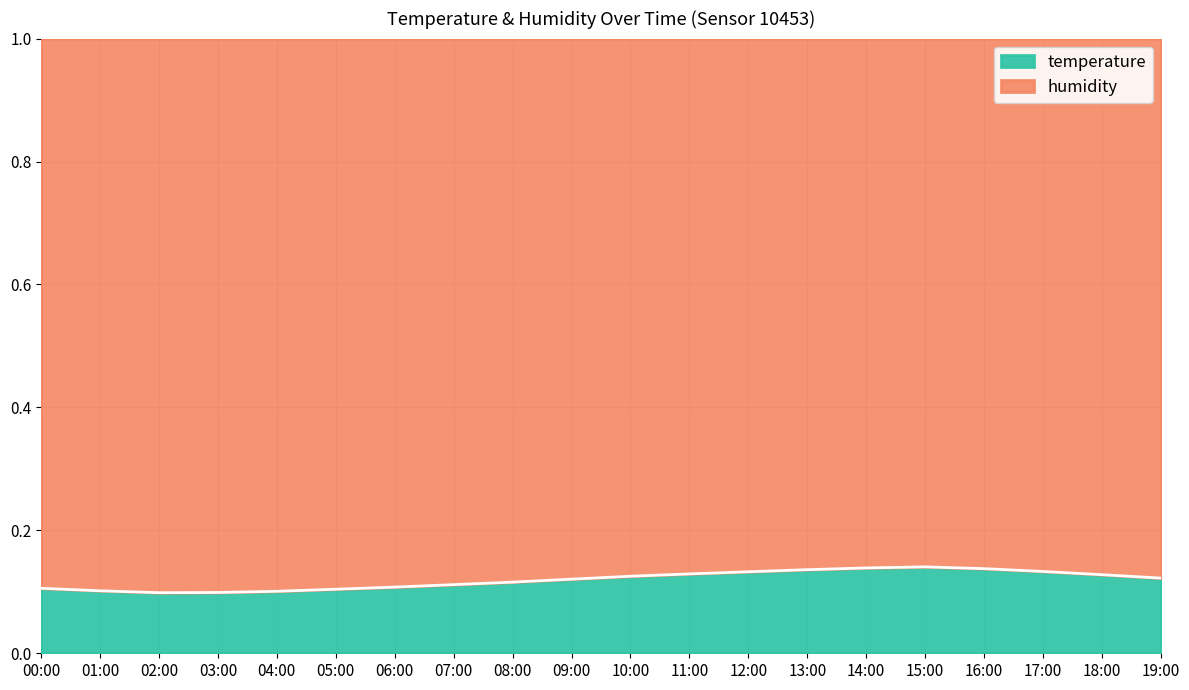

List the labels in order of value, smallest first.

02:00, 03:00, 04:00, 01:00, 05:00, 00:00, 06:00, 07:00, 08:00, 09:00, 19:00, 10:00, 18:00, 11:00, 12:00, 17:00, 13:00, 16:00, 14:00, 15:00